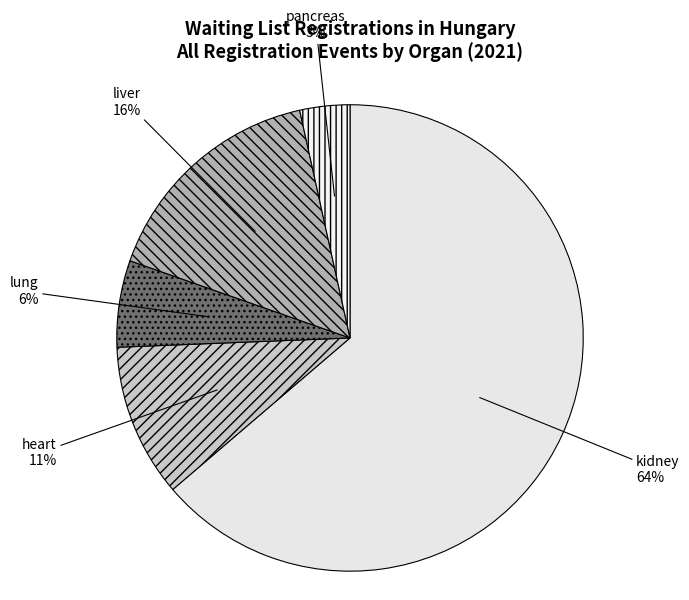

Which has a higher value, pancreas or heart?

heart